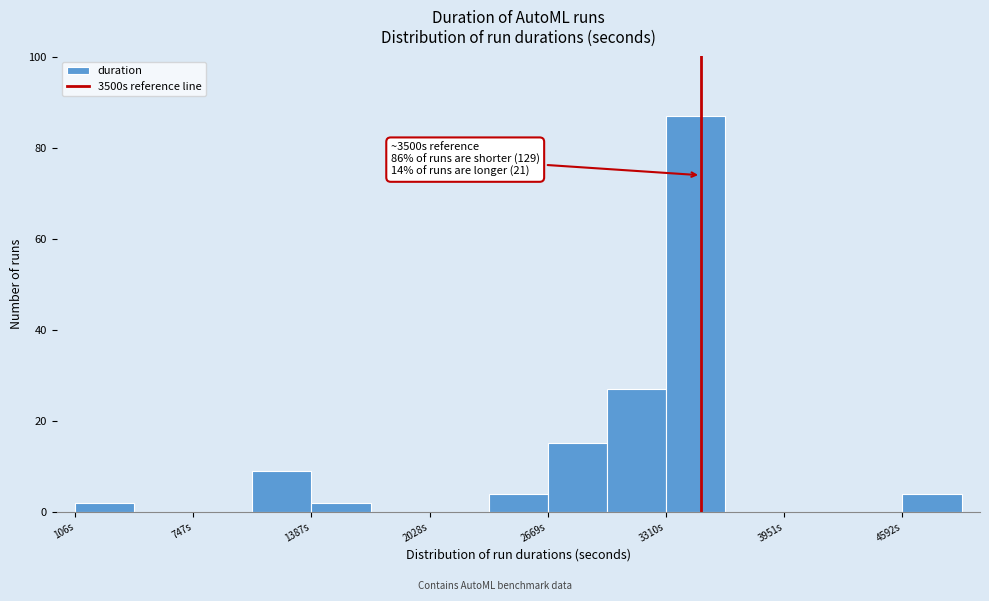

Around what value on the x-axis is the tallest bar? Give the approximate position of its centre, as read against the axis.

3500